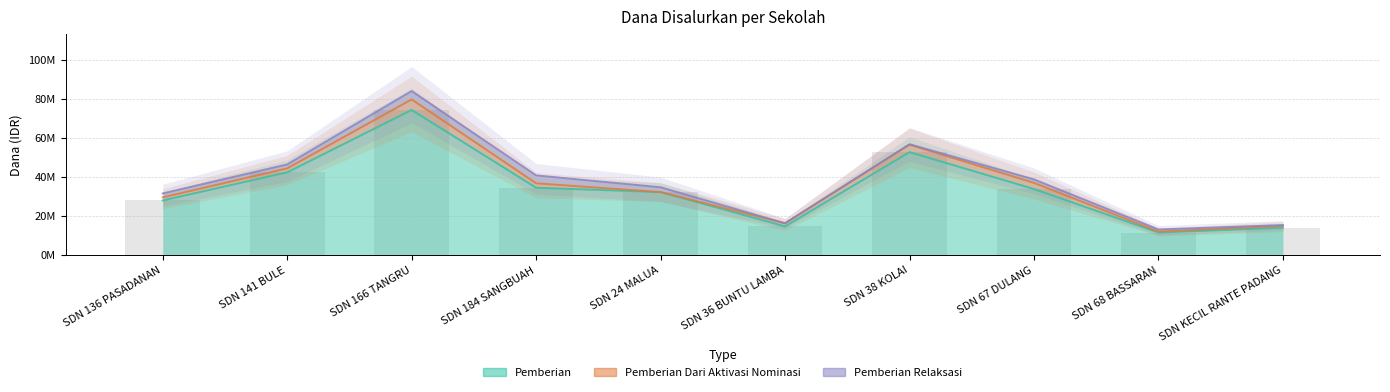

How many categories are shown in the chart?

10